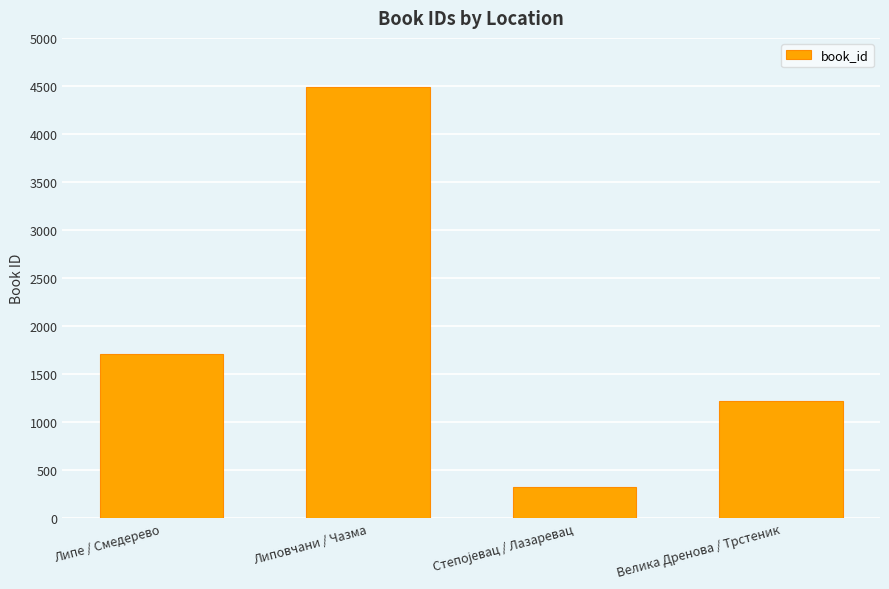

What is the difference between the maximum and second lowest values?

3268